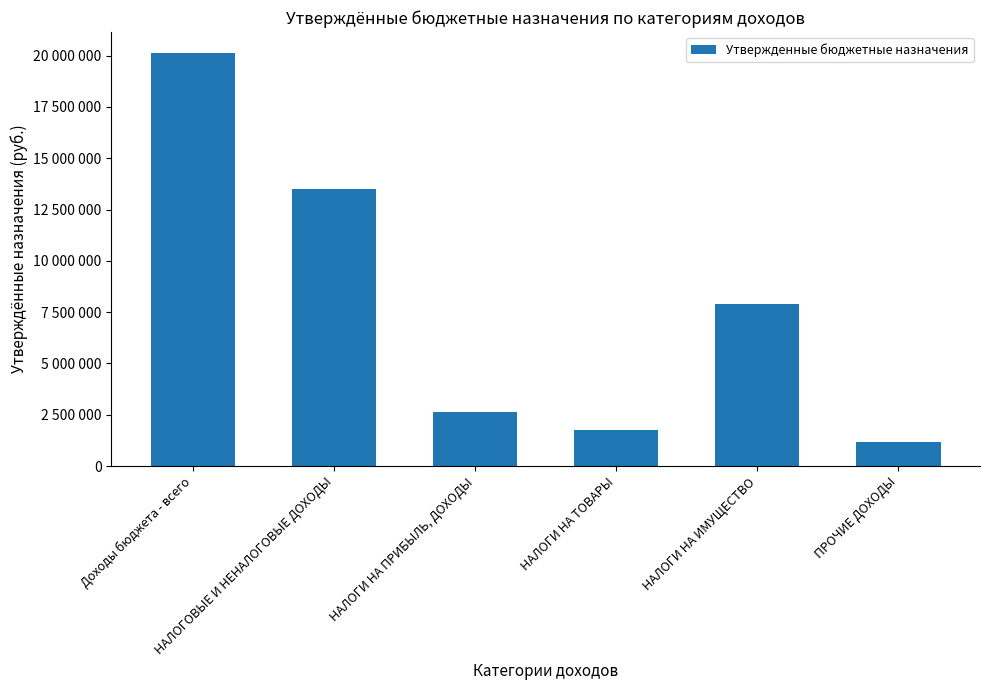

What is the change in value from НАЛОГОВЫЕ И НЕНАЛОГОВЫЕ ДОХОДЫ to НАЛОГИ НА ПРИБЫЛЬ, ДОХОДЫ?

-10856990